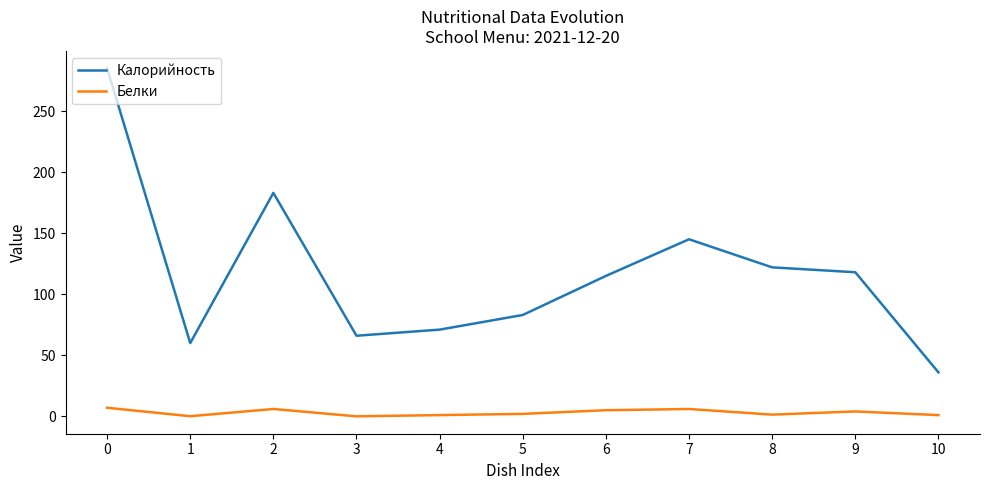

What is the difference between the Белки values at 3 and 2?

6.0